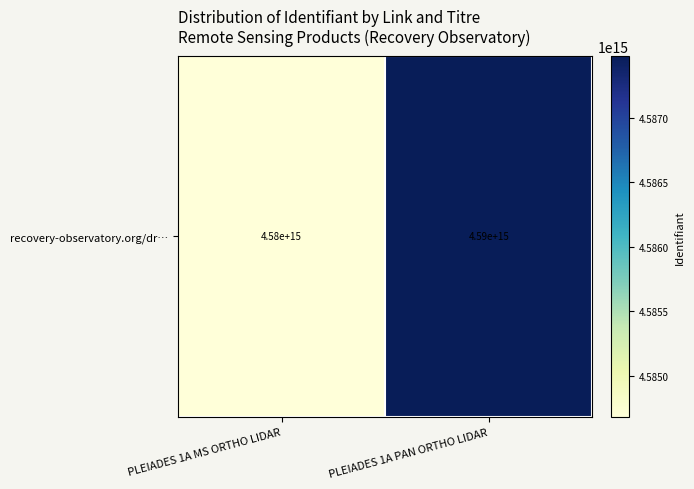

Reading left to right, what are all the values shown in this chart?

4584675659741593	4587484887400462